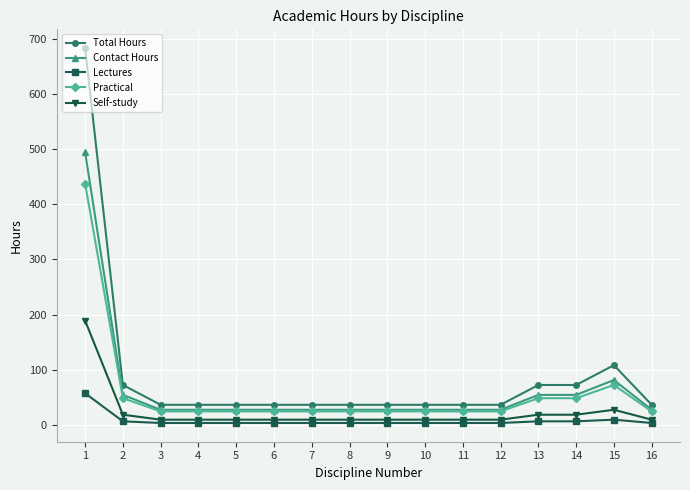

Which series has the largest range (max minus min)?

Total Hours